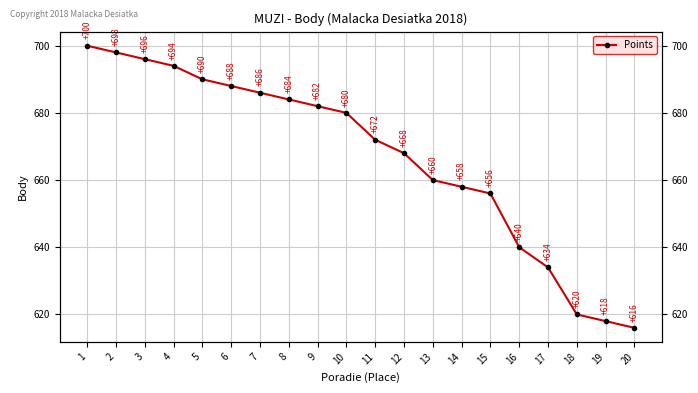

List the labels in order of value, smallest first.

20, 19, 18, 17, 16, 15, 14, 13, 12, 11, 10, 9, 8, 7, 6, 5, 4, 3, 2, 1